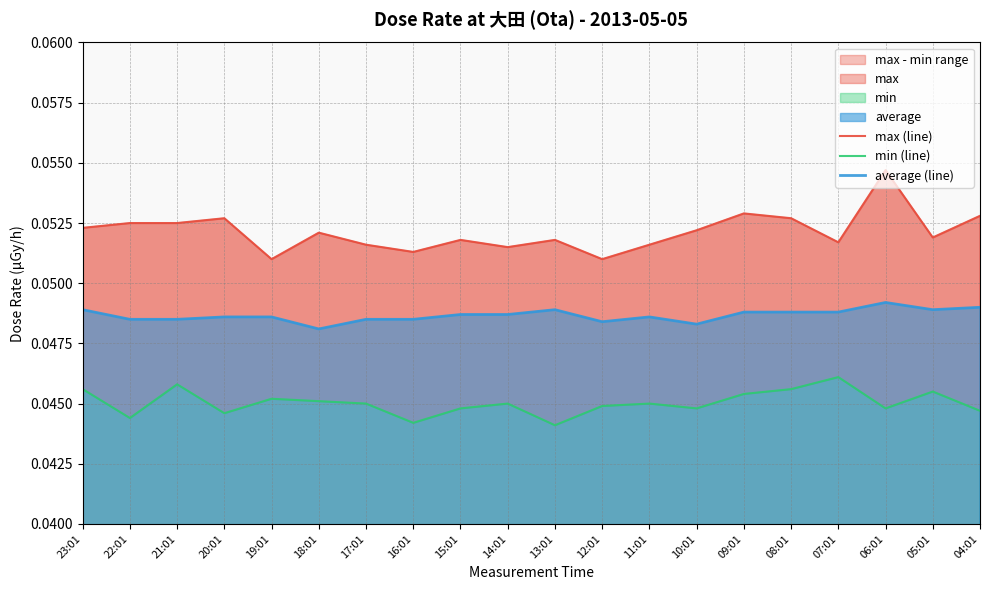

True or false: min (line) has a value of 0.0 at 20:01.

True